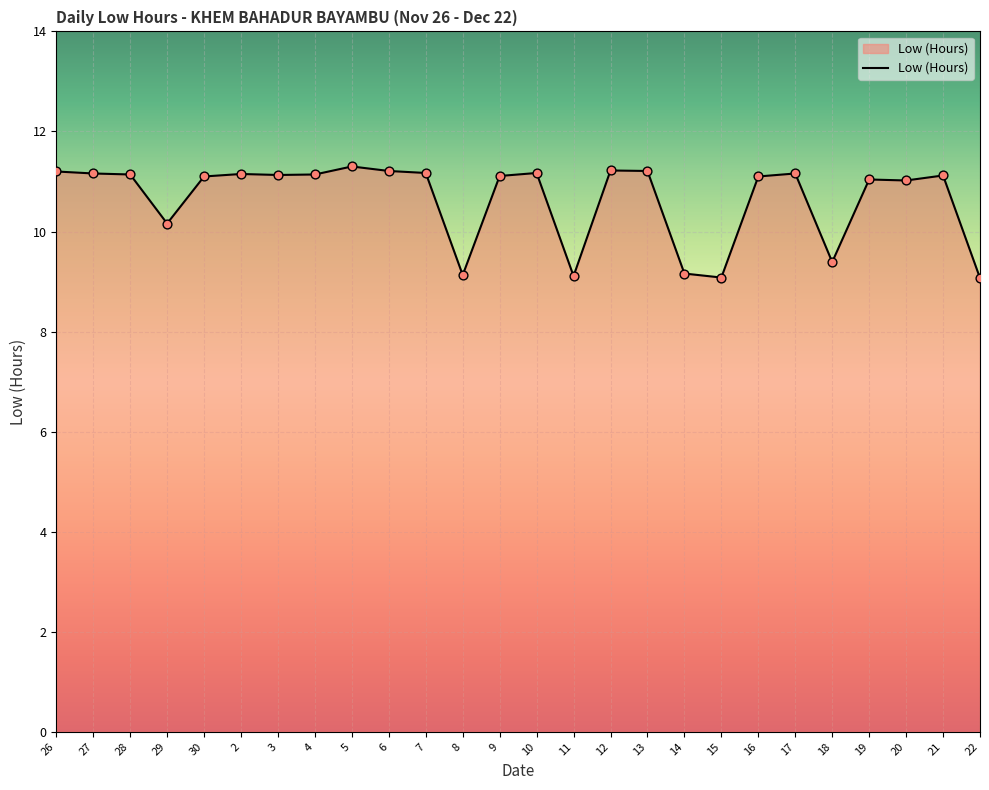

What is the change in value from 8 to 22?

-0.1